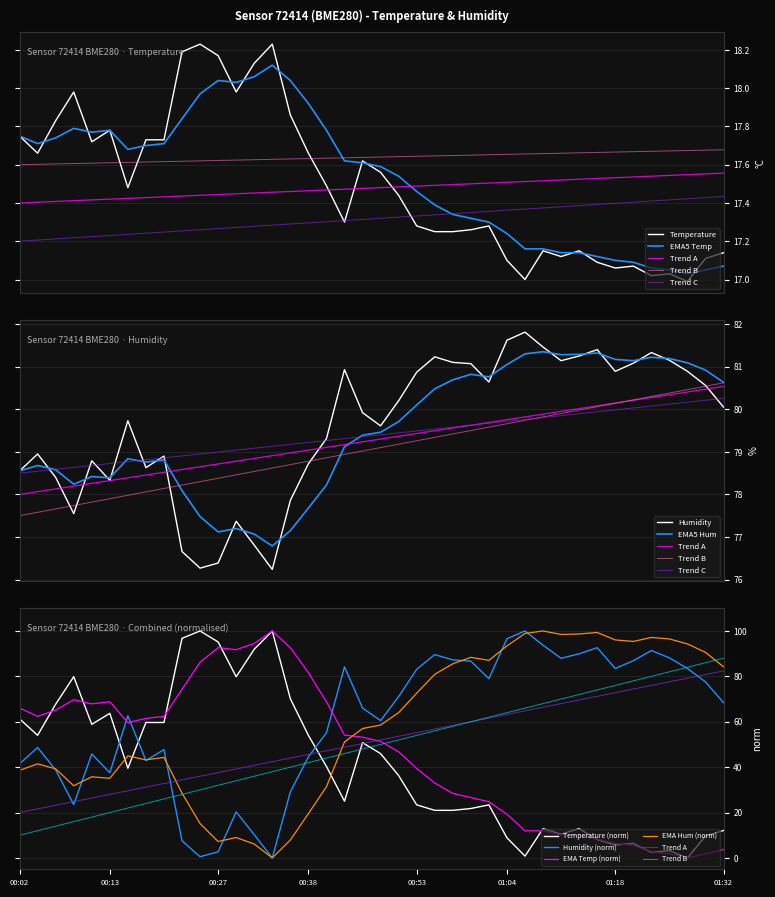

Reading right to left, extract all data points from this chart.

Temperature: 01:32=17.1	01:29=17.1	01:27=17.0	01:25=17.0	01:23=17.0	01:20=17.1	01:18=17.1	01:15=17.1	01:13=17.1	01:11=17.1	01:09=17.1	01:06=17.0	01:04=17.1	01:02=17.3	01:00=17.3	00:57=17.2	00:55=17.2	00:53=17.3	00:50=17.4	00:48=17.6	00:45=17.6	00:43=17.3	00:41=17.5	00:38=17.7	00:36=17.9	00:34=18.2	00:32=18.1	00:29=18.0	00:27=18.2	00:25=18.2	00:23=18.2	00:20=17.7	00:18=17.7	00:16=17.5	00:13=17.8	00:11=17.7	00:09=18.0	00:07=17.8	00:04=17.7	00:02=17.8
Humidity: 01:32=80.0	01:29=80.6	01:27=80.9	01:25=81.2	01:23=81.3	01:20=81.1	01:18=80.9	01:15=81.4	01:13=81.2	01:11=81.1	01:09=81.5	01:06=81.8	01:04=81.6	01:02=80.6	01:00=81.1	00:57=81.1	00:55=81.2	00:53=80.9	00:50=80.2	00:48=79.6	00:45=79.9	00:43=80.9	00:41=79.3	00:38=78.7	00:36=77.9	00:34=76.2	00:32=76.8	00:29=77.4	00:27=76.4	00:25=76.3	00:23=76.7	00:20=78.9	00:18=78.6	00:16=79.7	00:13=78.3	00:11=78.8	00:09=77.5	00:07=78.4	00:04=79.0	00:02=78.5
EMA5_Temp: 01:32=17.1	01:29=17.1	01:27=17.0	01:25=17.1	01:23=17.1	01:20=17.1	01:18=17.1	01:15=17.1	01:13=17.1	01:11=17.1	01:09=17.2	01:06=17.2	01:04=17.2	01:02=17.3	01:00=17.3	00:57=17.3	00:55=17.4	00:53=17.5	00:50=17.5	00:48=17.6	00:45=17.6	00:43=17.6	00:41=17.8	00:38=17.9	00:36=18.0	00:34=18.1	00:32=18.1	00:29=18.0	00:27=18.0	00:25=18.0	00:23=17.8	00:20=17.7	00:18=17.7	00:16=17.7	00:13=17.8	00:11=17.8	00:09=17.8	00:07=17.7	00:04=17.7	00:02=17.8
EMA5_Hum: 01:32=80.6	01:29=80.9	01:27=81.1	01:25=81.2	01:23=81.2	01:20=81.1	01:18=81.2	01:15=81.3	01:13=81.3	01:11=81.3	01:09=81.3	01:06=81.3	01:04=81.0	01:02=80.8	01:00=80.8	00:57=80.7	00:55=80.5	00:53=80.1	00:50=79.7	00:48=79.5	00:45=79.4	00:43=79.1	00:41=78.2	00:38=77.7	00:36=77.2	00:34=76.8	00:32=77.1	00:29=77.2	00:27=77.1	00:25=77.5	00:23=78.1	00:20=78.8	00:18=78.8	00:16=78.8	00:13=78.4	00:11=78.4	00:09=78.2	00:07=78.6	00:04=78.7	00:02=78.5